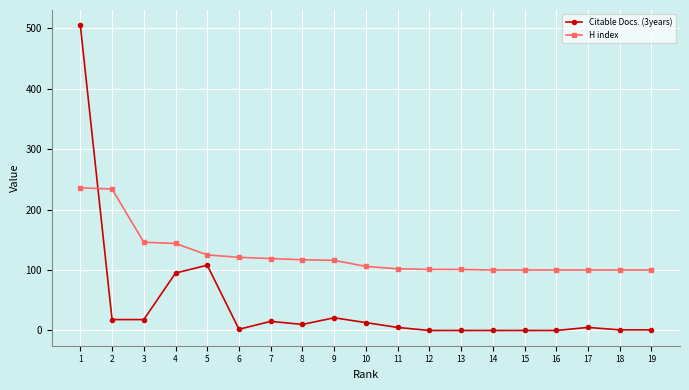

Which series has the widest spread of values?

Citable Docs. (3years)